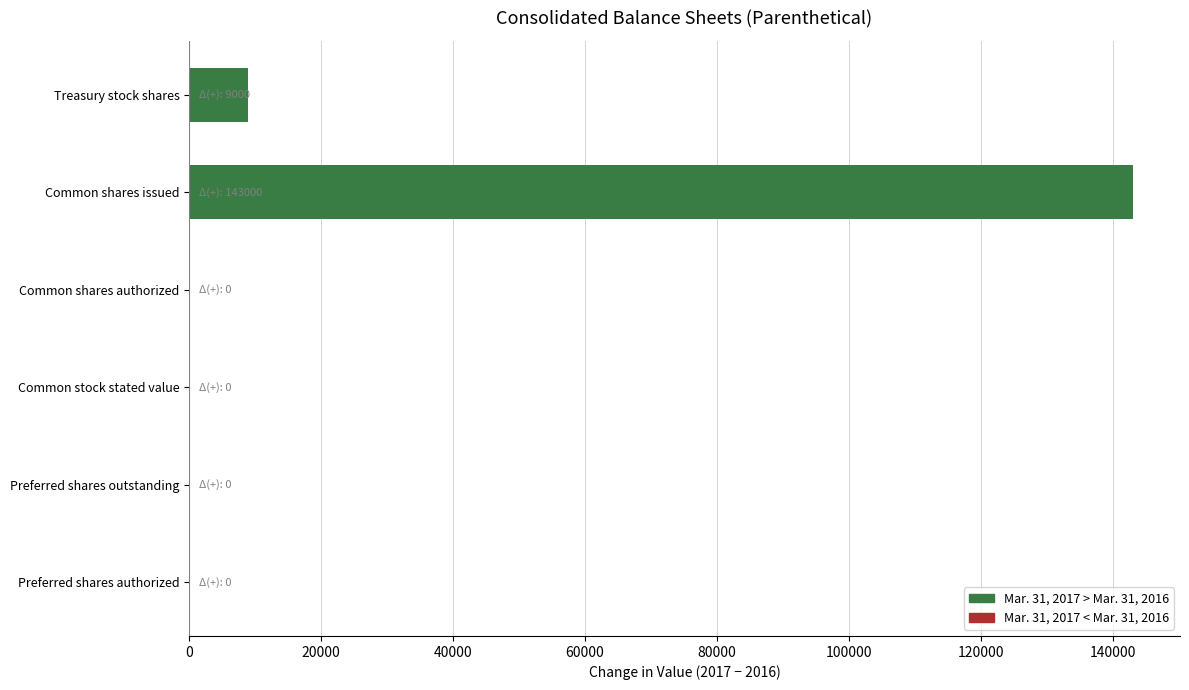

True or false: the data shows -61876 at Preferred shares outstanding.

False